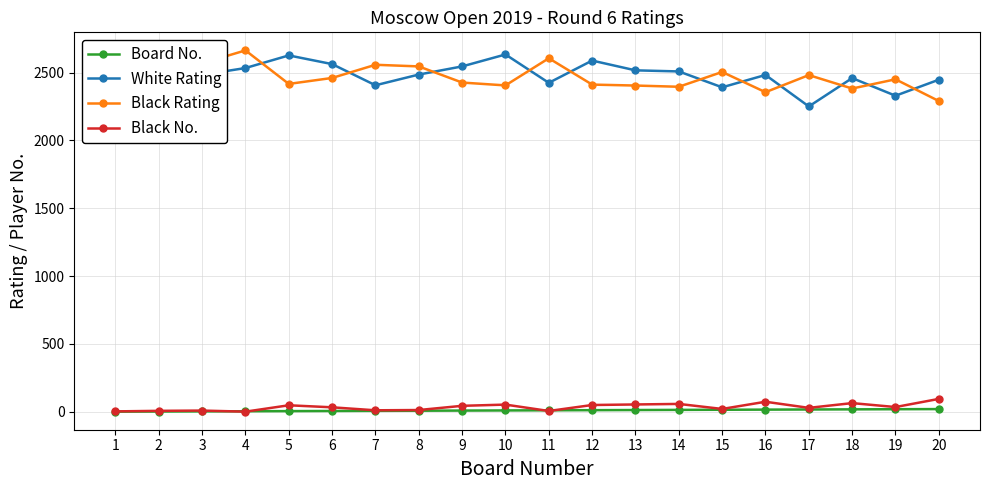

True or false: Black No. and White Rating cross at least once.

False